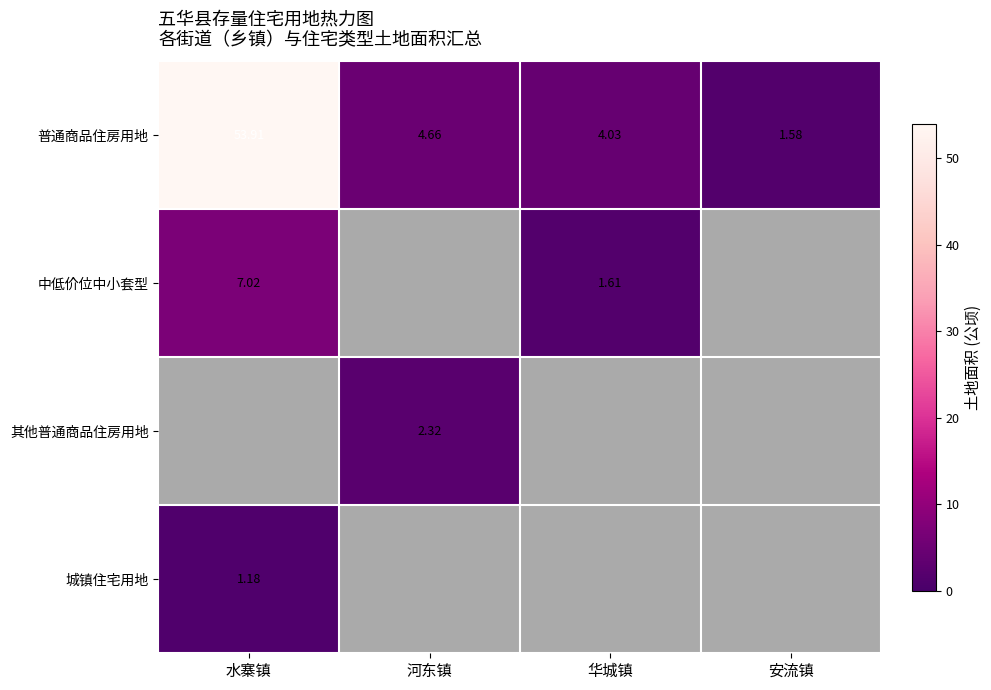

True or false: 城镇住宅用地 has a value of 0.6 at 水寨镇.

False